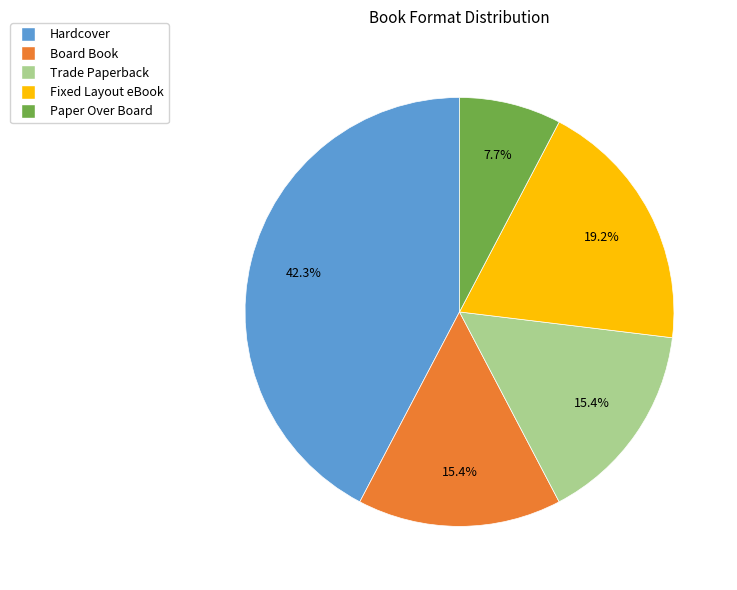

Between Board Book and Hardcover, which is larger?

Hardcover